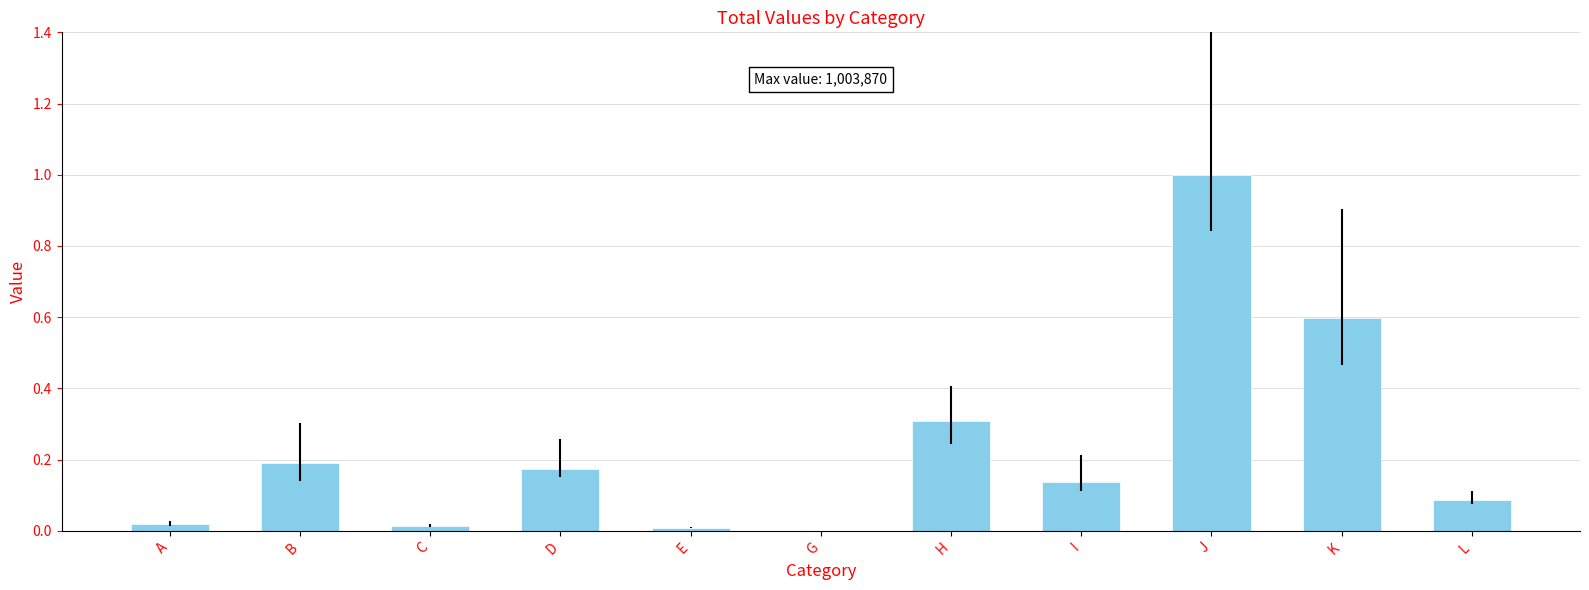

What is the change in value from B to J?

+0.8